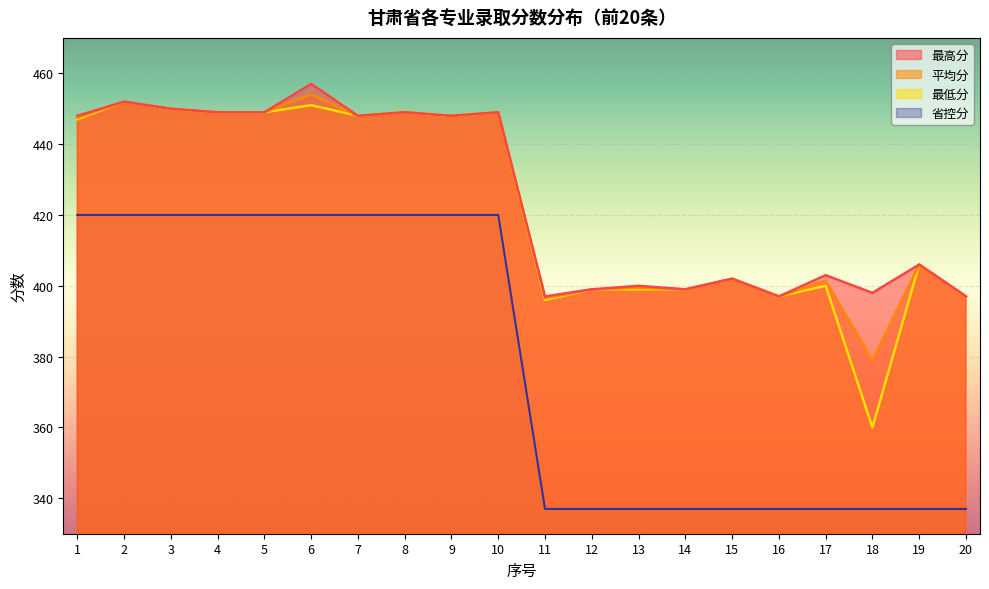

The value of 最低分 at 10 is 777.7. True or false?

False